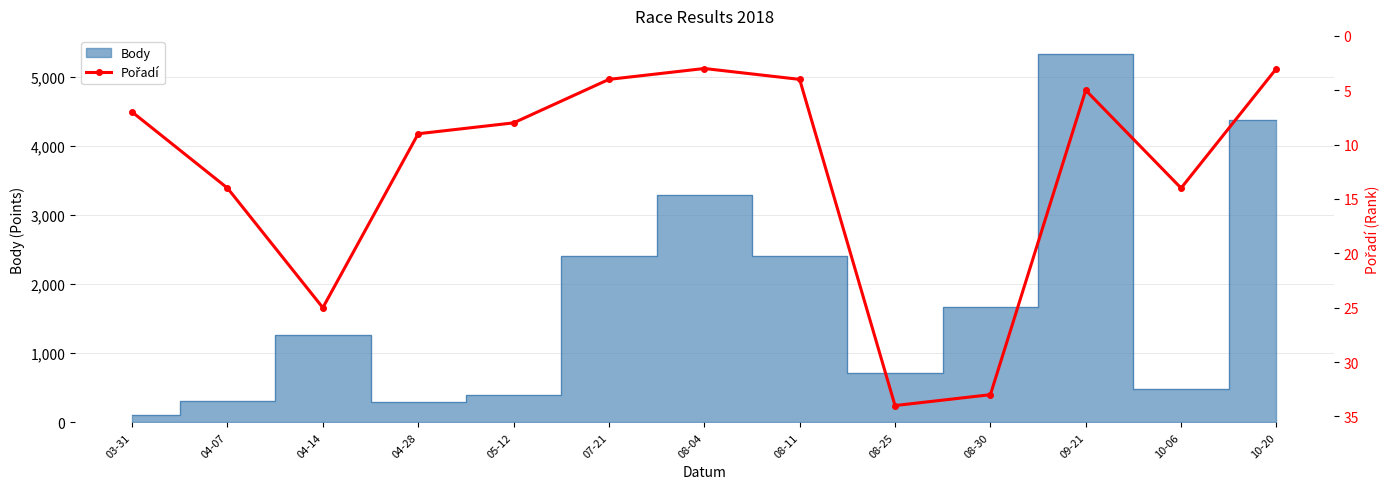

Reading right to left, transcribe all the data shown in this chart.

3	14	5	33	34	4	3	4	8	9	25	14	7